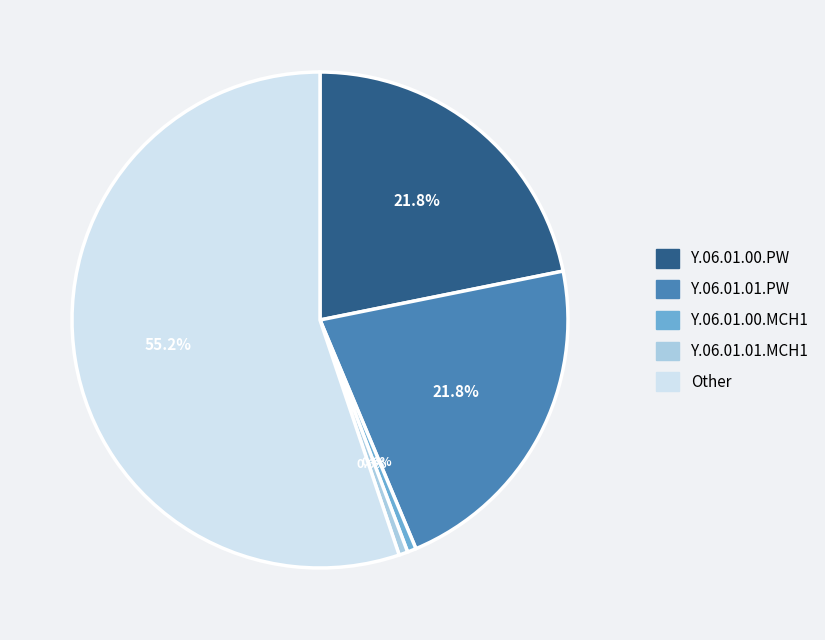

True or false: Y.06.01.00.PW accounts for 22% of the total.

True